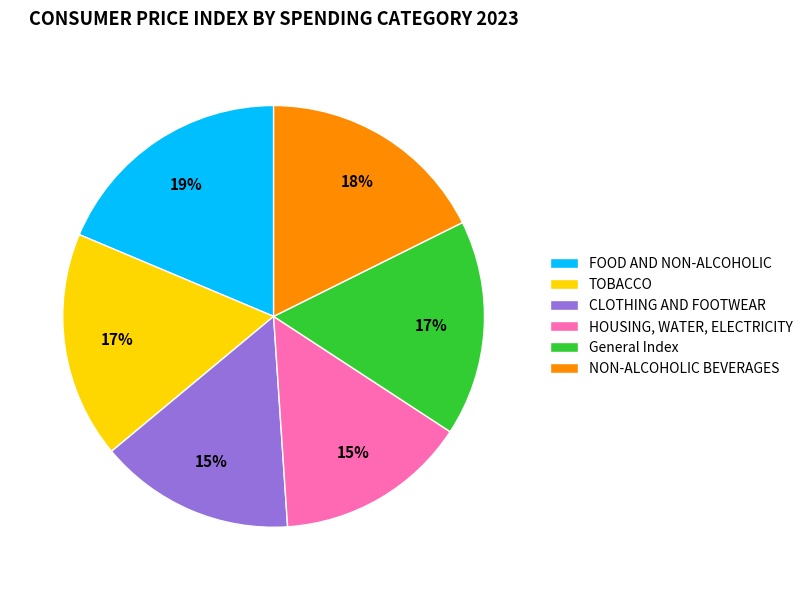

Which has a higher value, NON-ALCOHOLIC BEVERAGES or General Index?

NON-ALCOHOLIC BEVERAGES